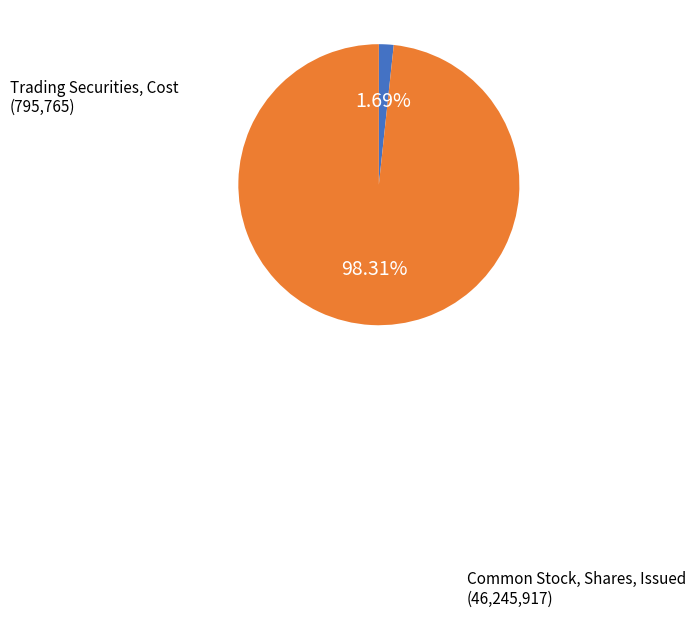

How many slices are in this pie chart?

2